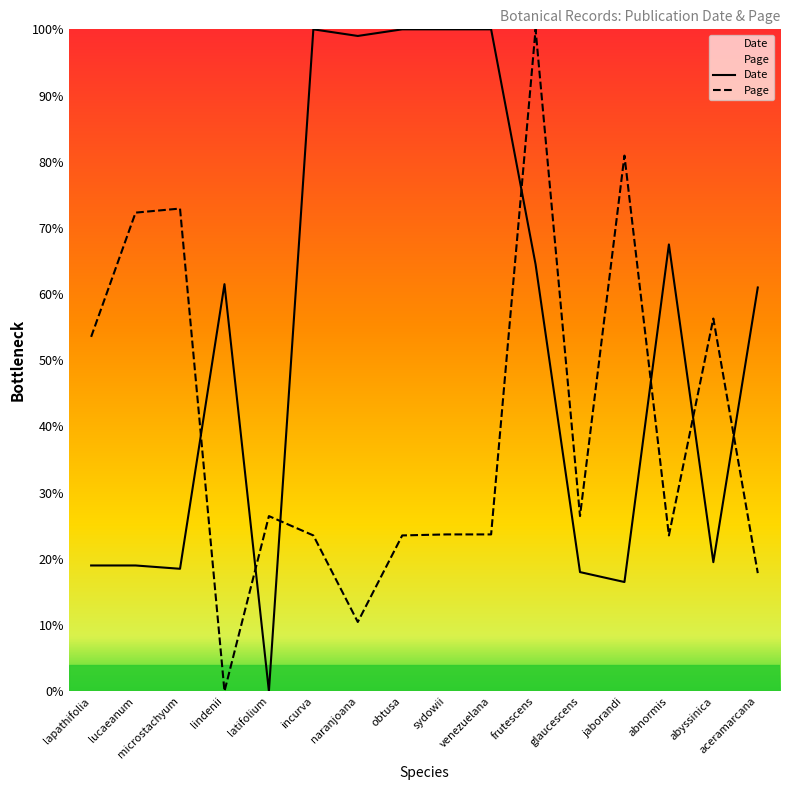

The Page series shows 23.5 at incurva. True or false?

True